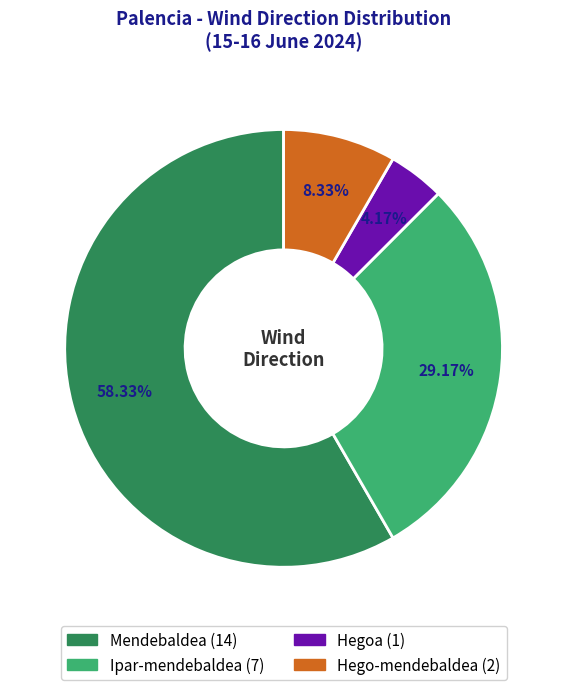

Count the number of slices in the pie.

4